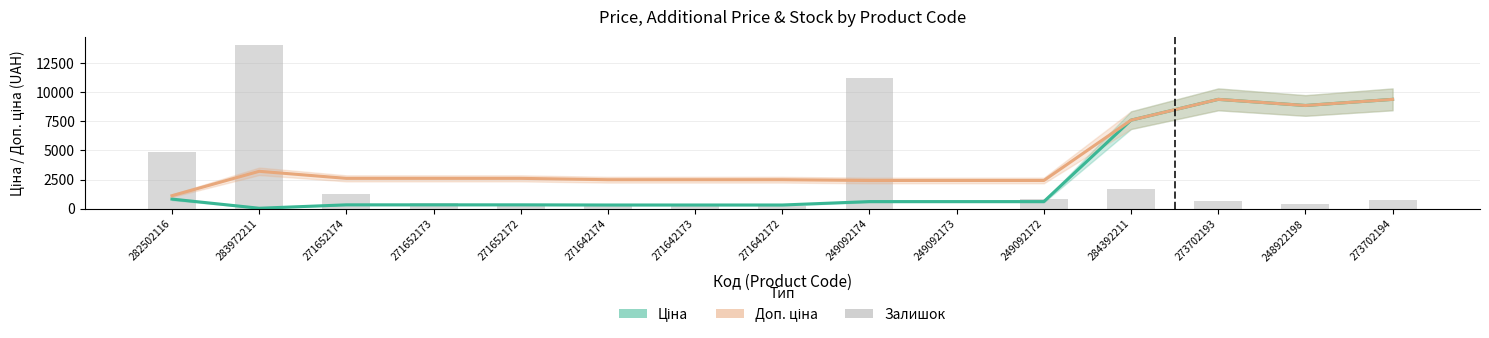

Which has a higher value, 249092172 or 282502116?

282502116